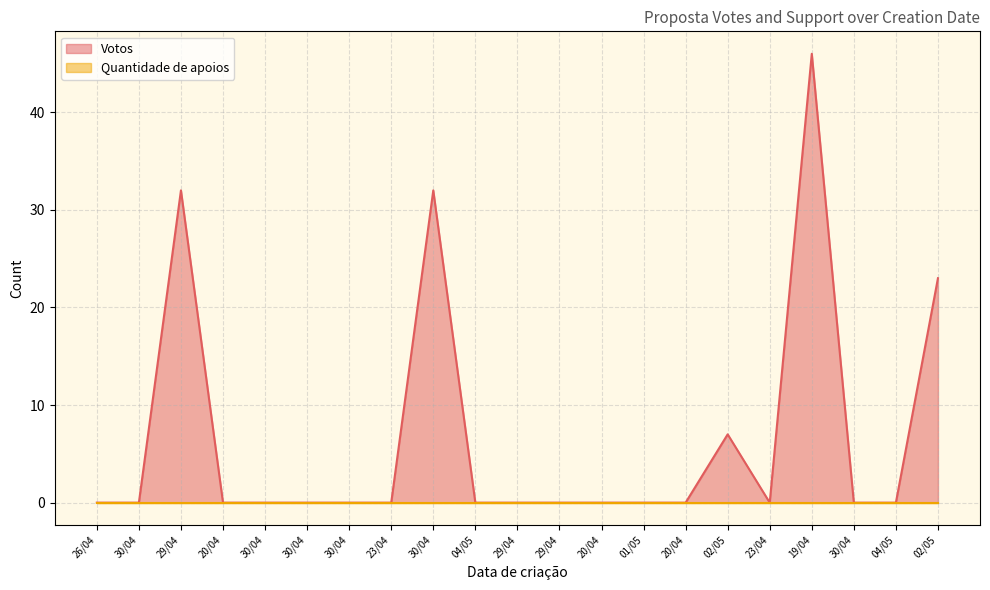

True or false: the data has more than 0 interior local peaks.

True